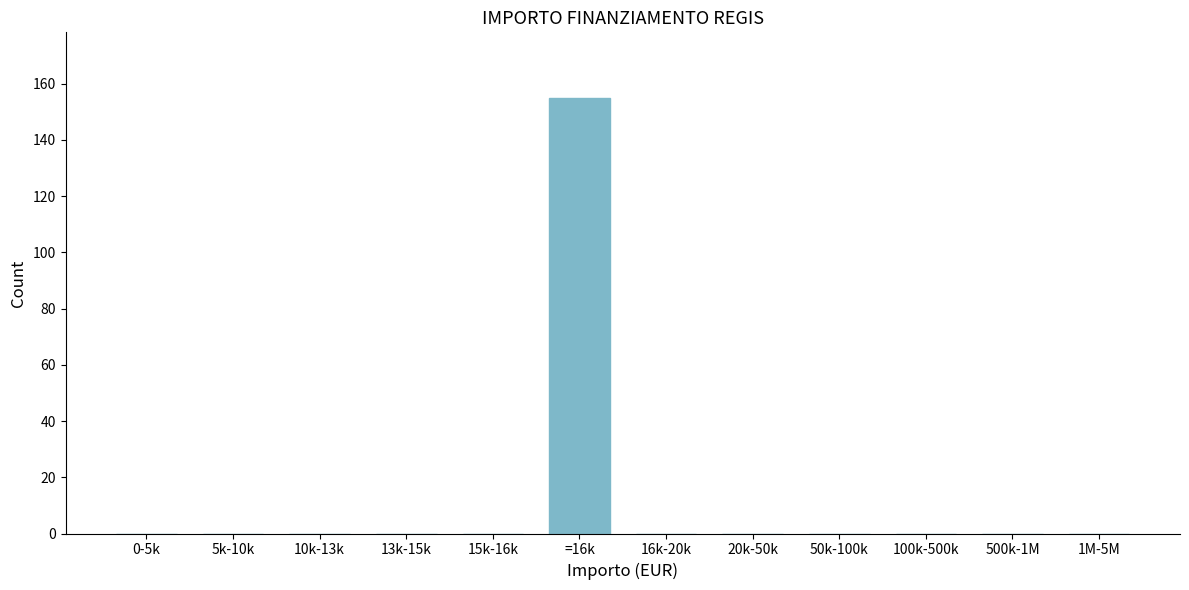

Reading right to left, transcribe all the data shown in this chart.

1M-5M=0	500k-1M=0	100k-500k=0	50k-100k=0	20k-50k=0	16k-20k=0	=16k=155	15k-16k=0	13k-15k=0	10k-13k=0	5k-10k=0	0-5k=0